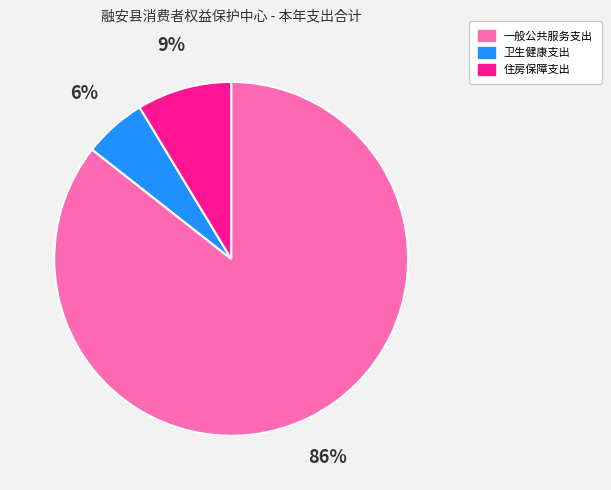

Does 一般公共服务支出 account for over 50% of the chart?

Yes